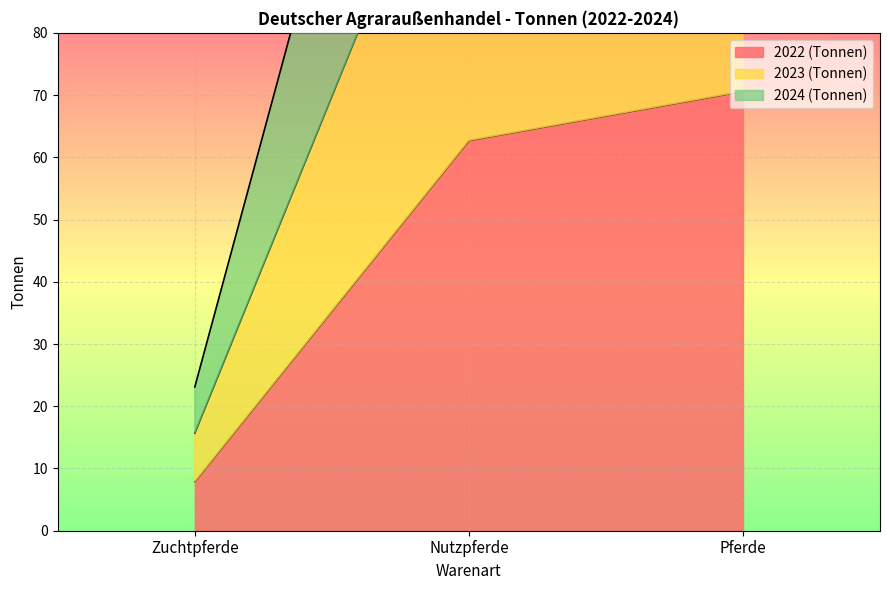

What is the value of the 2022 (Tonnen) point at the 1st from the left?

7.9